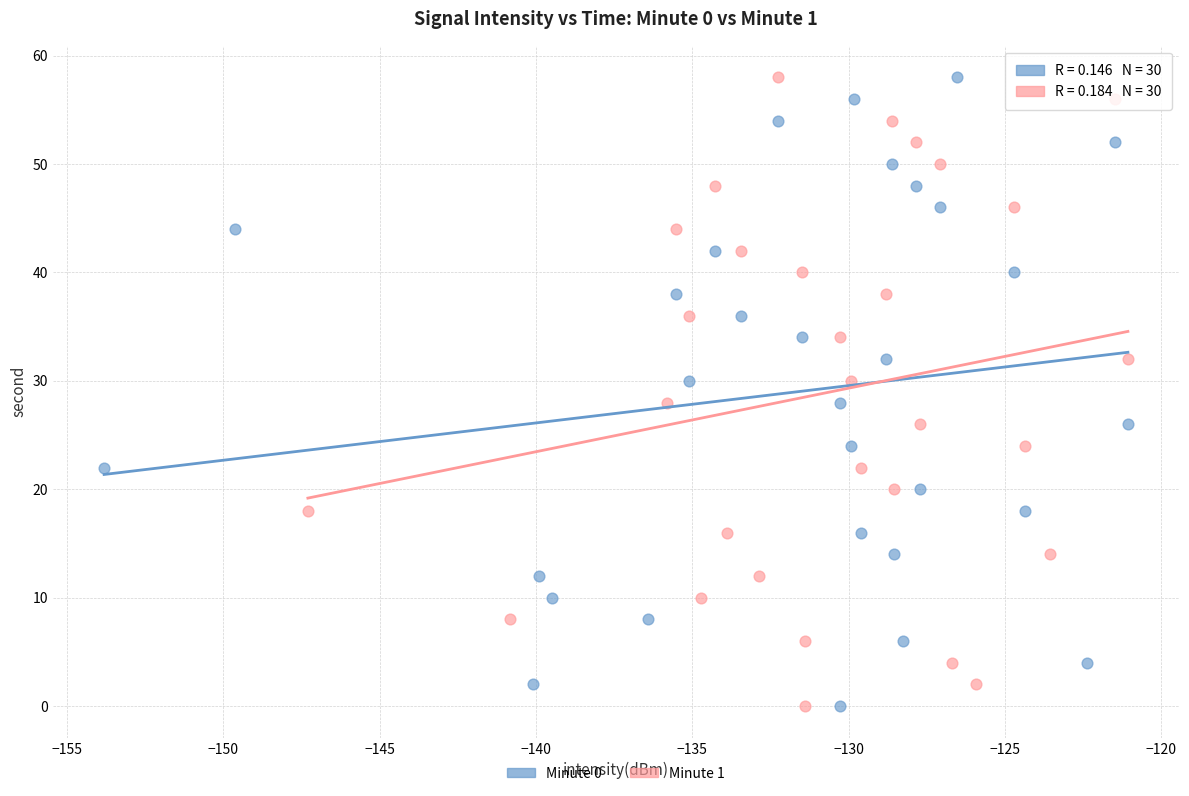

What are all the series names shown in the legend?

Minute 0, Minute 1